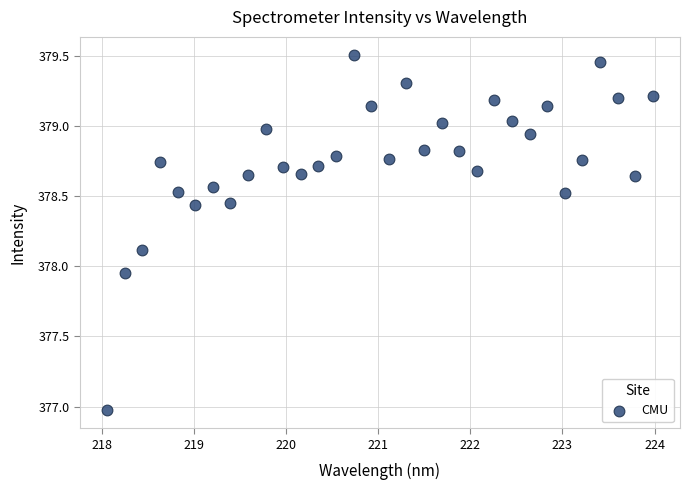

What is the range of X values (max minus min)?

5.9